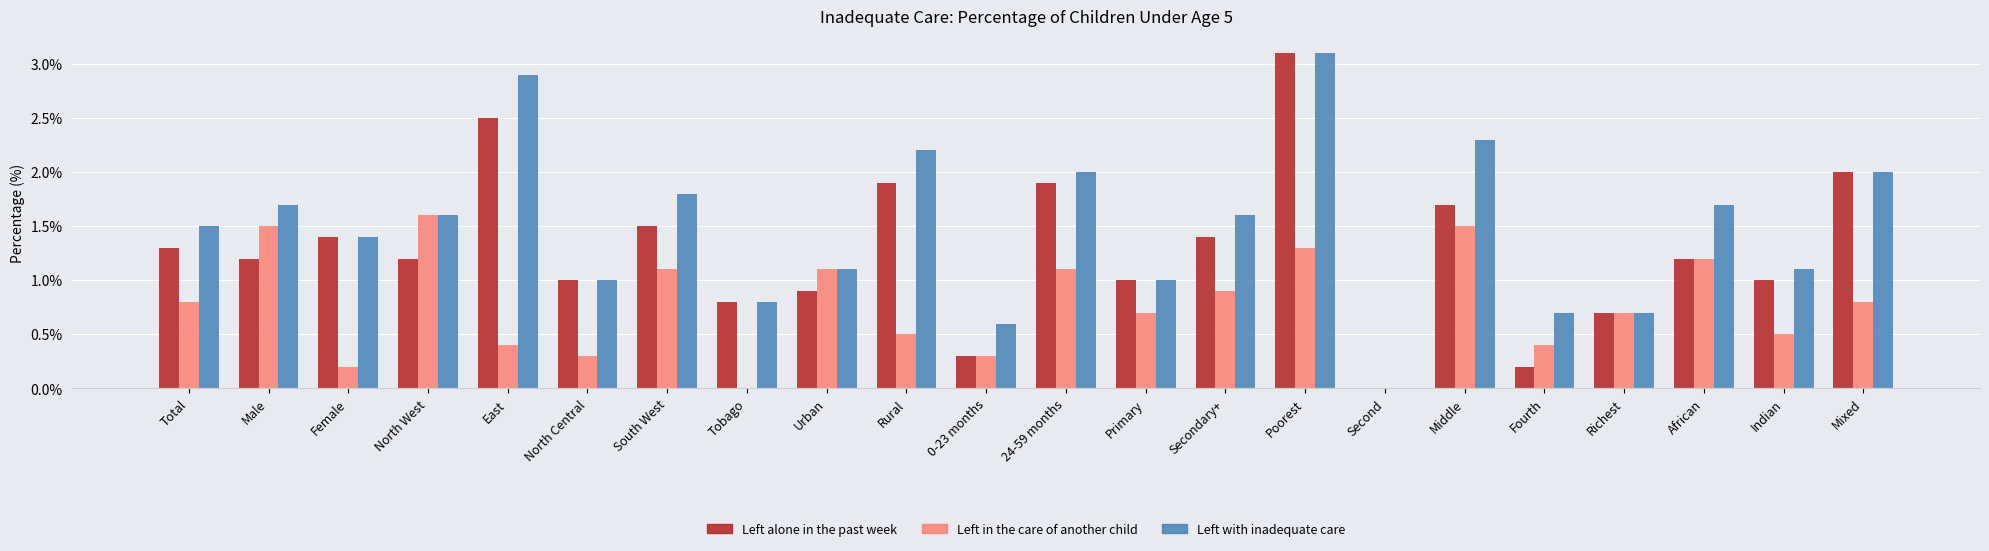

At which label does Left alone in the past week reach its peak?

Poorest